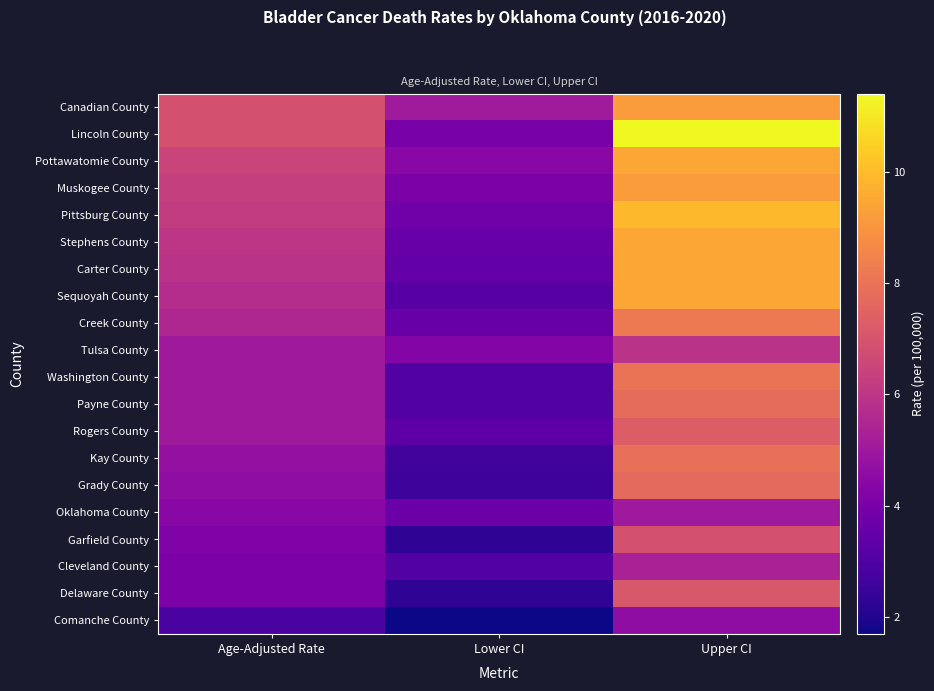

At which category is the sum across all series the highest?

Upper CI